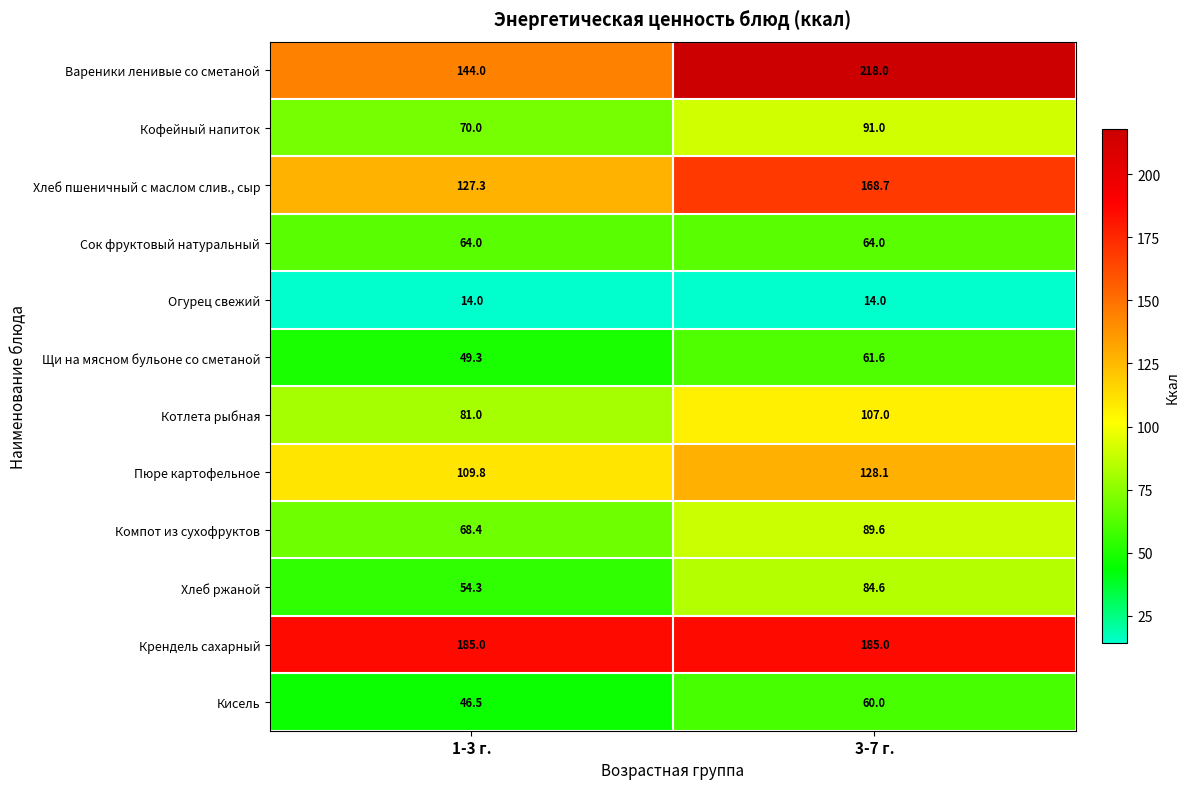

What is the sum of the Кофейный напиток values at 1-3 г. and 3-7 г.?

161.0